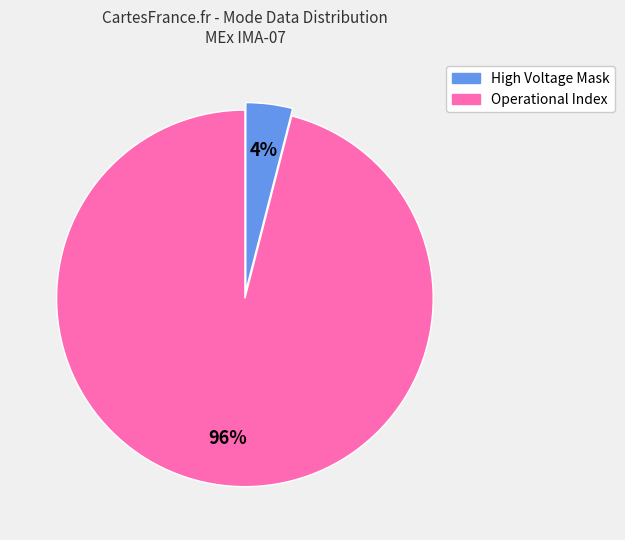

To the nearest percent, what is the average slice percentage?

50%